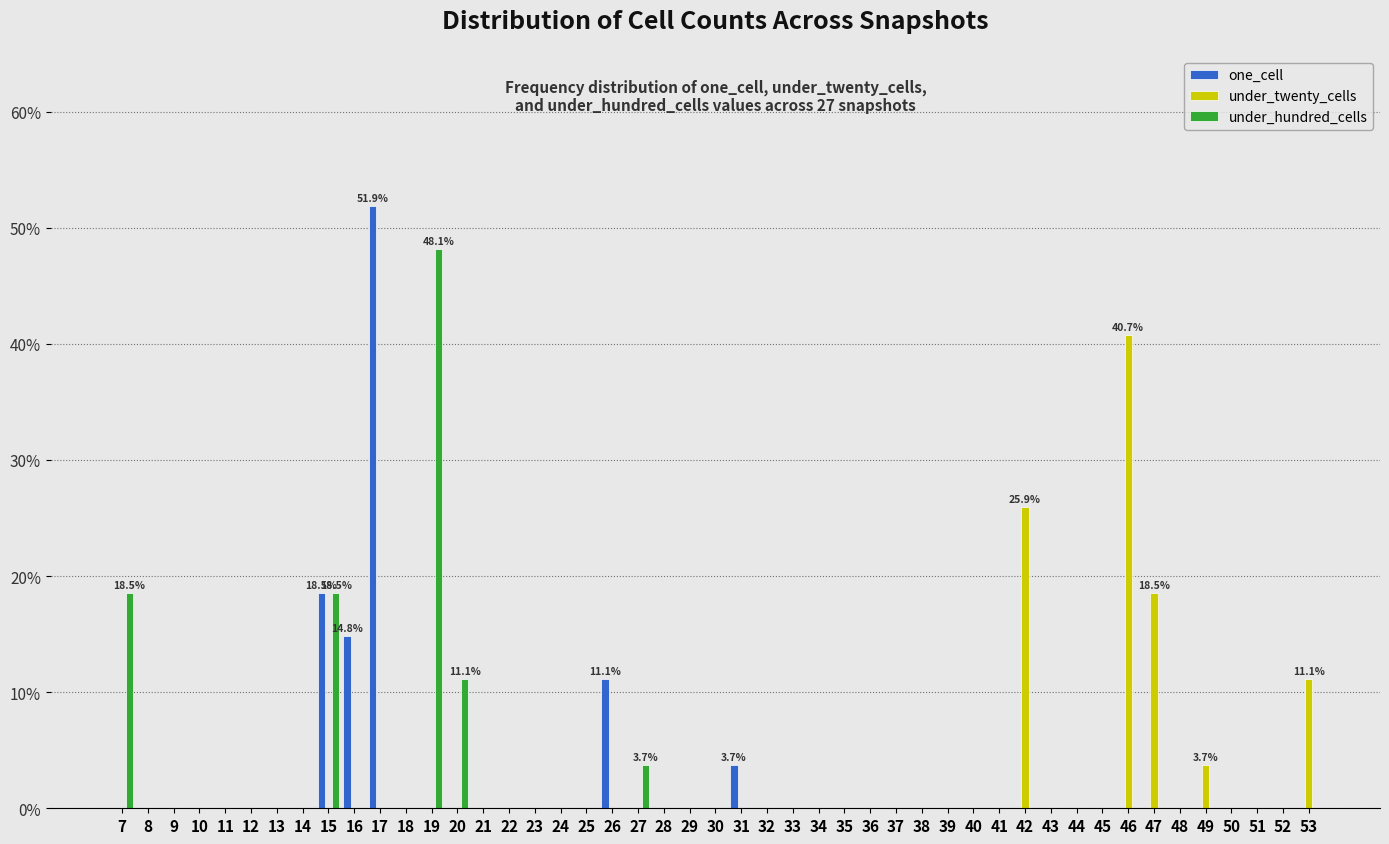

In the under_twenty_cells series, which range on the x-axis has the tallest bar?

45.5 to 46.5